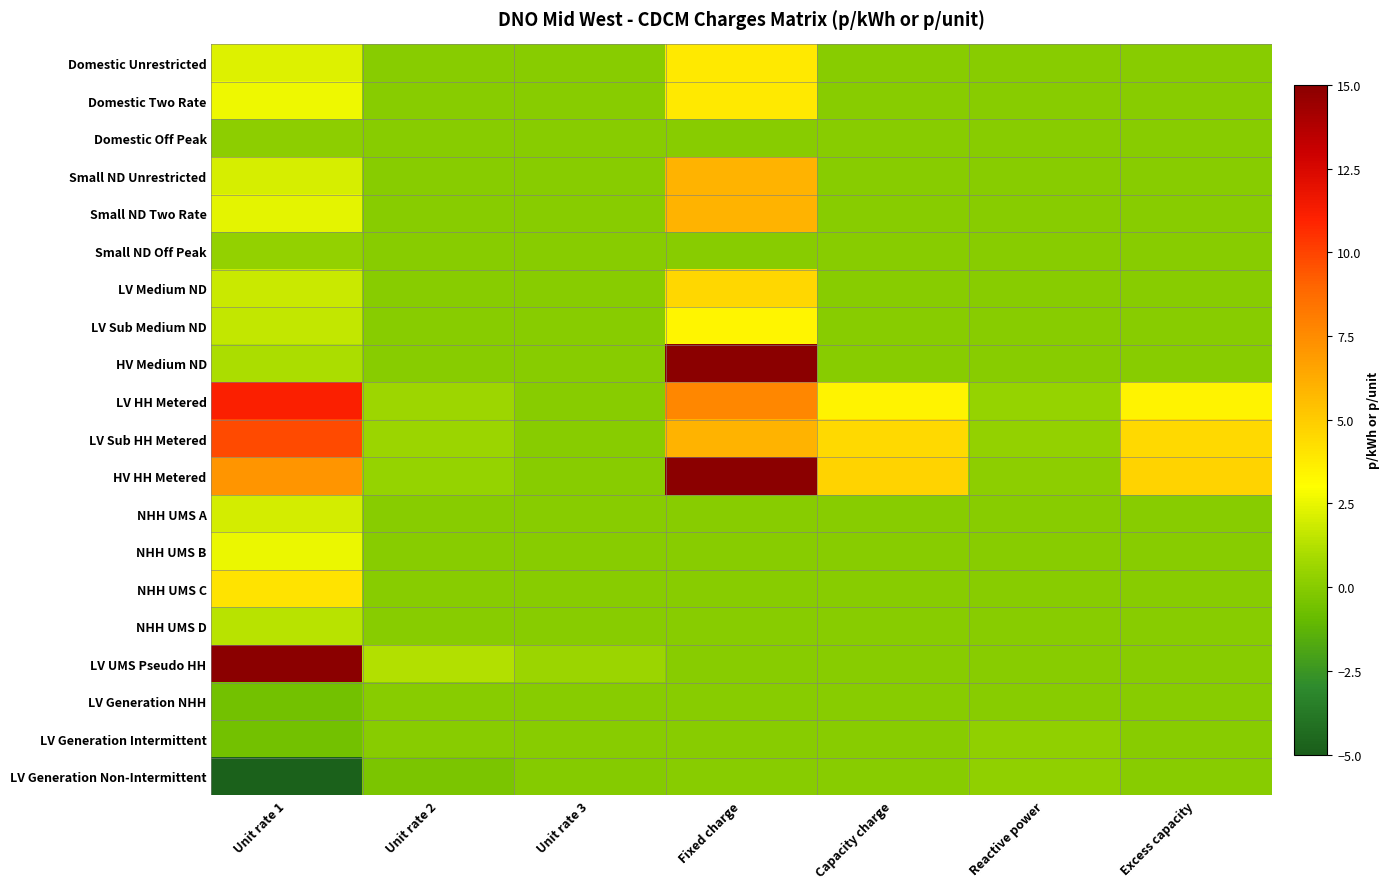

Reading left to right, transcribe all the data shown in this chart.

Domestic Unrestricted: Unit rate 1=2.2	Unit rate 2=0.0	Unit rate 3=0.0	Fixed charge=3.9	Capacity charge=0.0	Reactive power=0.0	Excess capacity=0.0
Domestic Two Rate: Unit rate 1=2.6	Unit rate 2=0.1	Unit rate 3=0.0	Fixed charge=3.9	Capacity charge=0.0	Reactive power=0.0	Excess capacity=0.0
Domestic Off Peak: Unit rate 1=0.2	Unit rate 2=0.0	Unit rate 3=0.0	Fixed charge=0.0	Capacity charge=0.0	Reactive power=0.0	Excess capacity=0.0
Small ND Unrestricted: Unit rate 1=2.1	Unit rate 2=0.0	Unit rate 3=0.0	Fixed charge=6.0	Capacity charge=0.0	Reactive power=0.0	Excess capacity=0.0
Small ND Two Rate: Unit rate 1=2.4	Unit rate 2=0.1	Unit rate 3=0.0	Fixed charge=6.0	Capacity charge=0.0	Reactive power=0.0	Excess capacity=0.0
Small ND Off Peak: Unit rate 1=0.4	Unit rate 2=0.0	Unit rate 3=0.0	Fixed charge=0.0	Capacity charge=0.0	Reactive power=0.0	Excess capacity=0.0
LV Medium ND: Unit rate 1=1.7	Unit rate 2=0.0	Unit rate 3=0.0	Fixed charge=4.6	Capacity charge=0.0	Reactive power=0.0	Excess capacity=0.0
LV Sub Medium ND: Unit rate 1=1.6	Unit rate 2=0.0	Unit rate 3=0.0	Fixed charge=3.4	Capacity charge=0.0	Reactive power=0.0	Excess capacity=0.0
HV Medium ND: Unit rate 1=1.1	Unit rate 2=0.0	Unit rate 3=0.0	Fixed charge=59.0	Capacity charge=0.0	Reactive power=0.0	Excess capacity=0.0
LV HH Metered: Unit rate 1=11.1	Unit rate 2=0.7	Unit rate 3=0.0	Fixed charge=7.7	Capacity charge=3.4	Reactive power=0.4	Excess capacity=3.4
LV Sub HH Metered: Unit rate 1=9.8	Unit rate 2=0.6	Unit rate 3=0.0	Fixed charge=6.0	Capacity charge=4.5	Reactive power=0.3	Excess capacity=4.5
HV HH Metered: Unit rate 1=7.2	Unit rate 2=0.4	Unit rate 3=0.0	Fixed charge=59.0	Capacity charge=4.7	Reactive power=0.2	Excess capacity=4.7
NHH UMS A: Unit rate 1=2.0	Unit rate 2=0.0	Unit rate 3=0.0	Fixed charge=0.0	Capacity charge=0.0	Reactive power=0.0	Excess capacity=0.0
NHH UMS B: Unit rate 1=2.5	Unit rate 2=0.0	Unit rate 3=0.0	Fixed charge=0.0	Capacity charge=0.0	Reactive power=0.0	Excess capacity=0.0
NHH UMS C: Unit rate 1=4.1	Unit rate 2=0.0	Unit rate 3=0.0	Fixed charge=0.0	Capacity charge=0.0	Reactive power=0.0	Excess capacity=0.0
NHH UMS D: Unit rate 1=1.4	Unit rate 2=0.0	Unit rate 3=0.0	Fixed charge=0.0	Capacity charge=0.0	Reactive power=0.0	Excess capacity=0.0
LV UMS Pseudo HH: Unit rate 1=38.7	Unit rate 2=1.2	Unit rate 3=0.6	Fixed charge=0.0	Capacity charge=0.0	Reactive power=0.0	Excess capacity=0.0
LV Generation NHH: Unit rate 1=-0.6	Unit rate 2=0.0	Unit rate 3=0.0	Fixed charge=0.0	Capacity charge=0.0	Reactive power=0.0	Excess capacity=0.0
LV Generation Intermittent: Unit rate 1=-0.6	Unit rate 2=0.0	Unit rate 3=0.0	Fixed charge=0.0	Capacity charge=0.0	Reactive power=0.2	Excess capacity=0.0
LV Generation Non-Intermittent: Unit rate 1=-4.8	Unit rate 2=-0.4	Unit rate 3=-0.0	Fixed charge=0.0	Capacity charge=0.0	Reactive power=0.2	Excess capacity=0.0